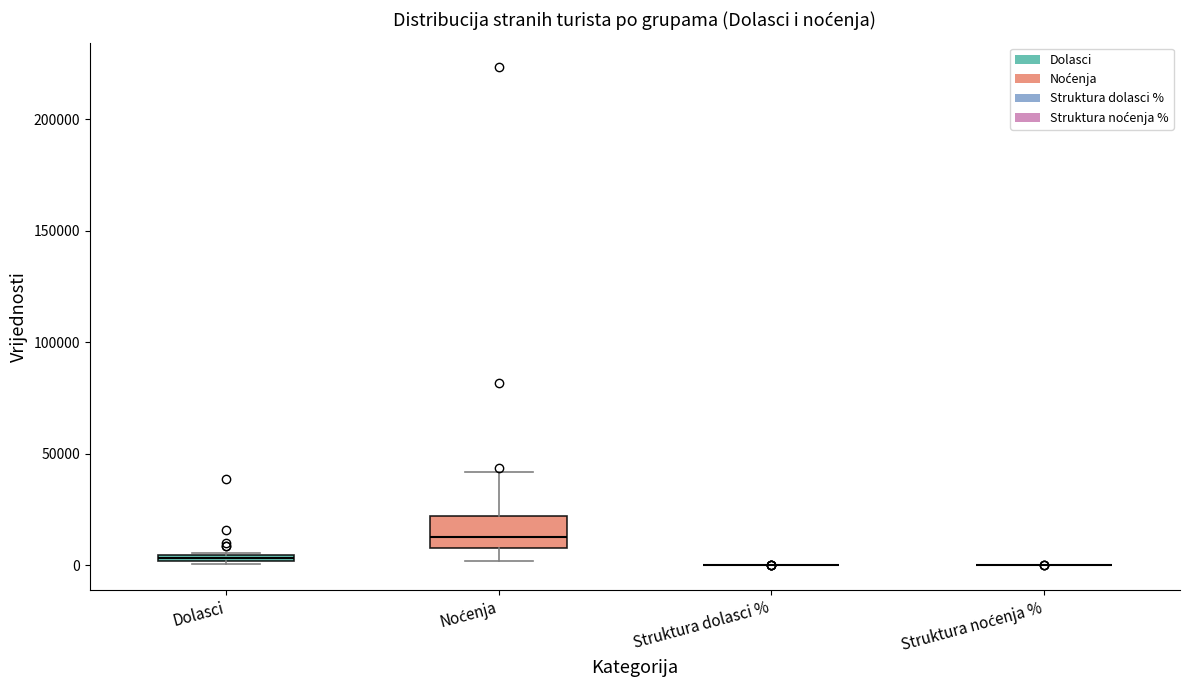

Comparing the boxes themselves (not the whiskers), which one is the tallest?

Noćenja